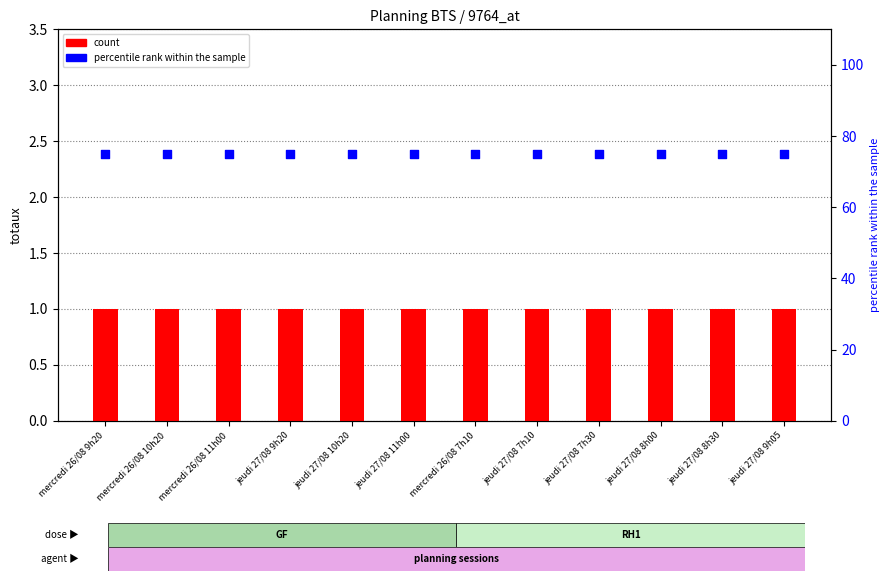

At how many categories does at least one series exceed 38?

12